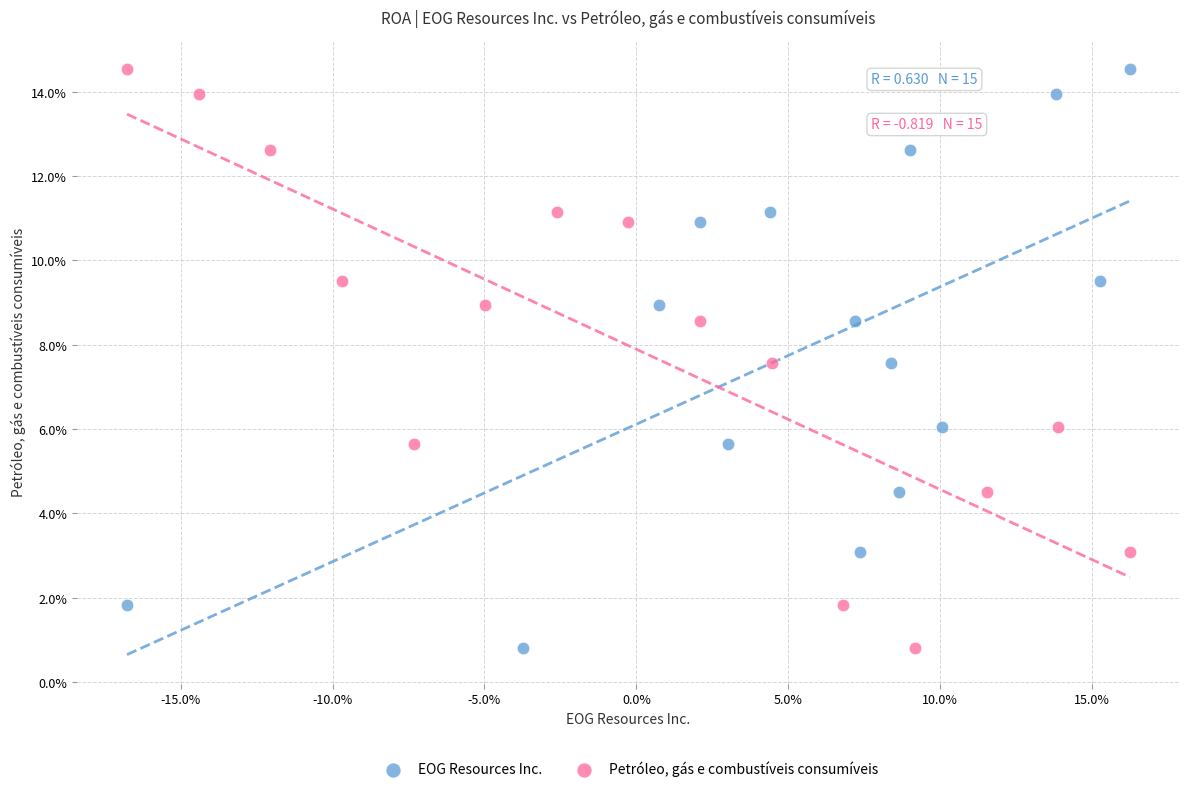

What are all the series names shown in the legend?

EOG Resources Inc., Petróleo, gás e combustíveis consumíveis